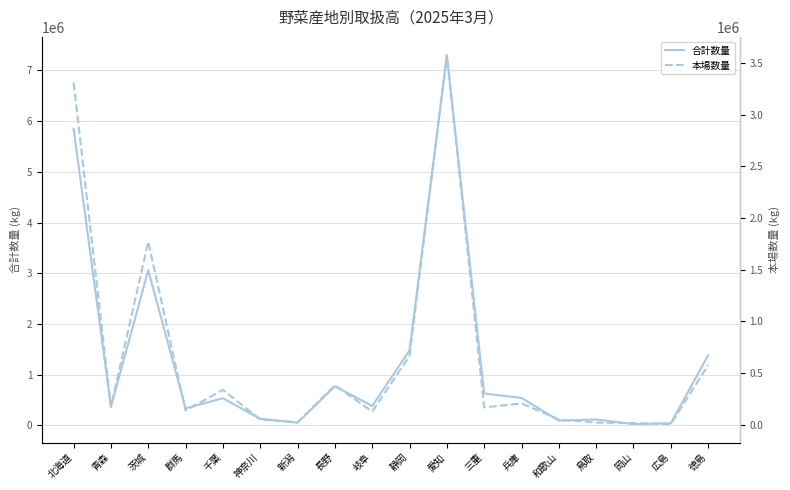

How many interior local peaks does the 本場数量 series have?

5